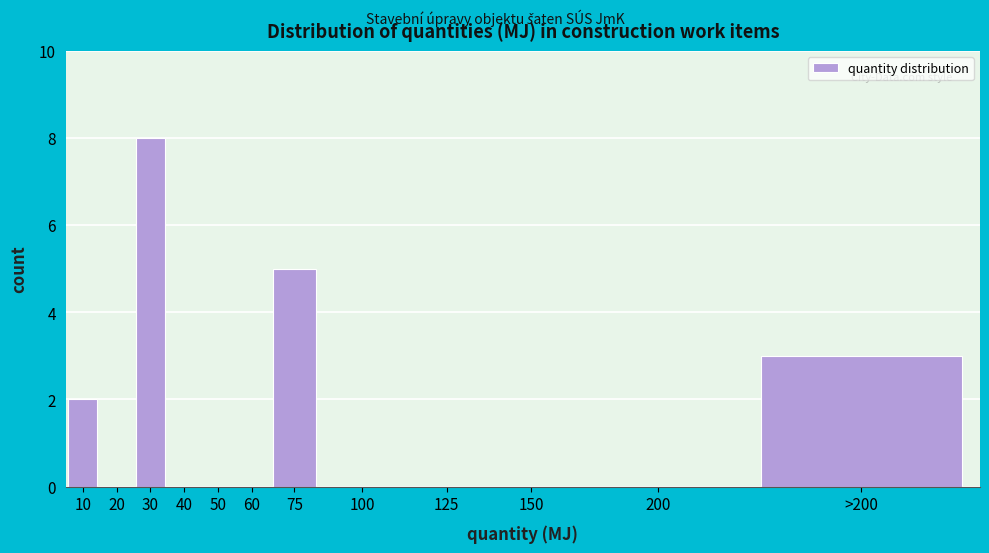

Reading left to right, list all the values displayed in this chart.

10=2	20=0	30=8	40=0	50=0	60=0	75=5	100=0	125=0	150=0	200=0	>200=3